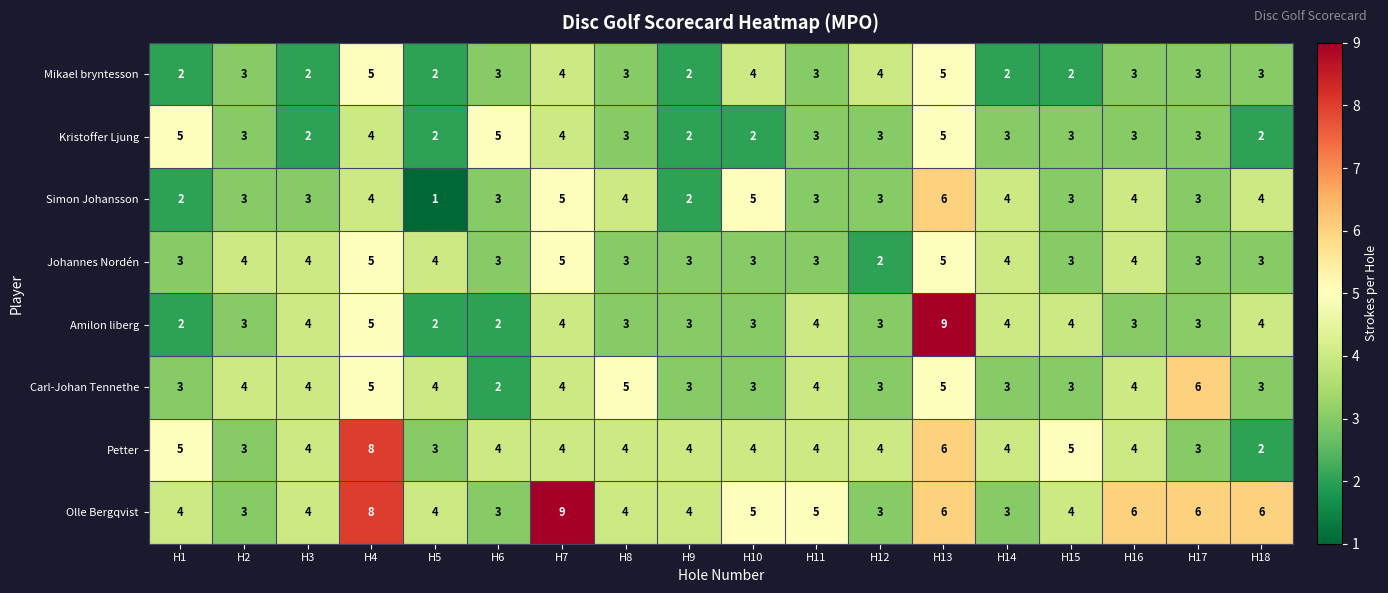

Is it true that Kristoffer Ljung equals 8 at H6?

False